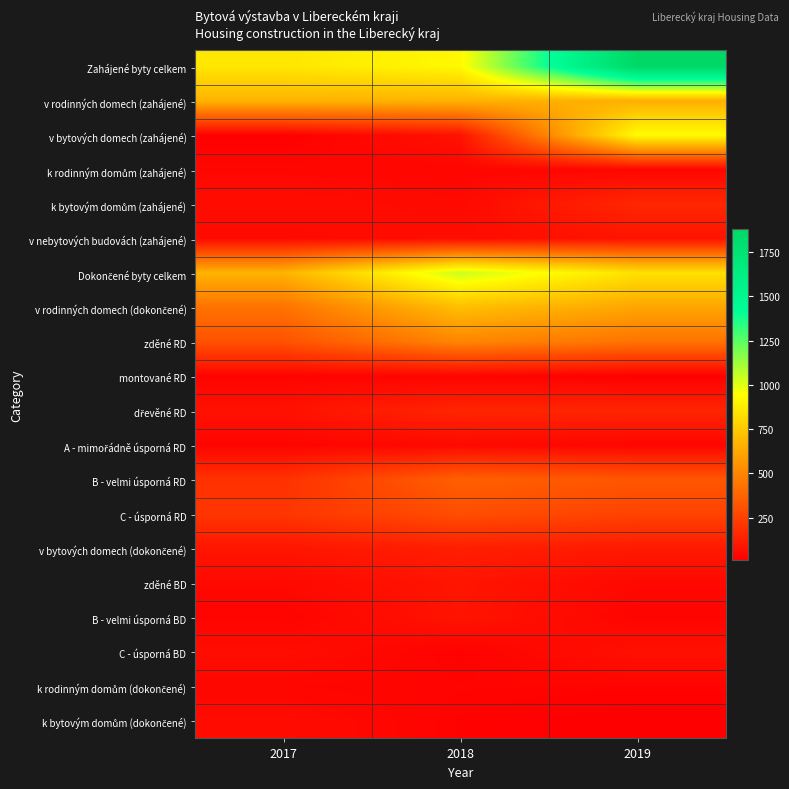

How many series are shown in this chart?

20